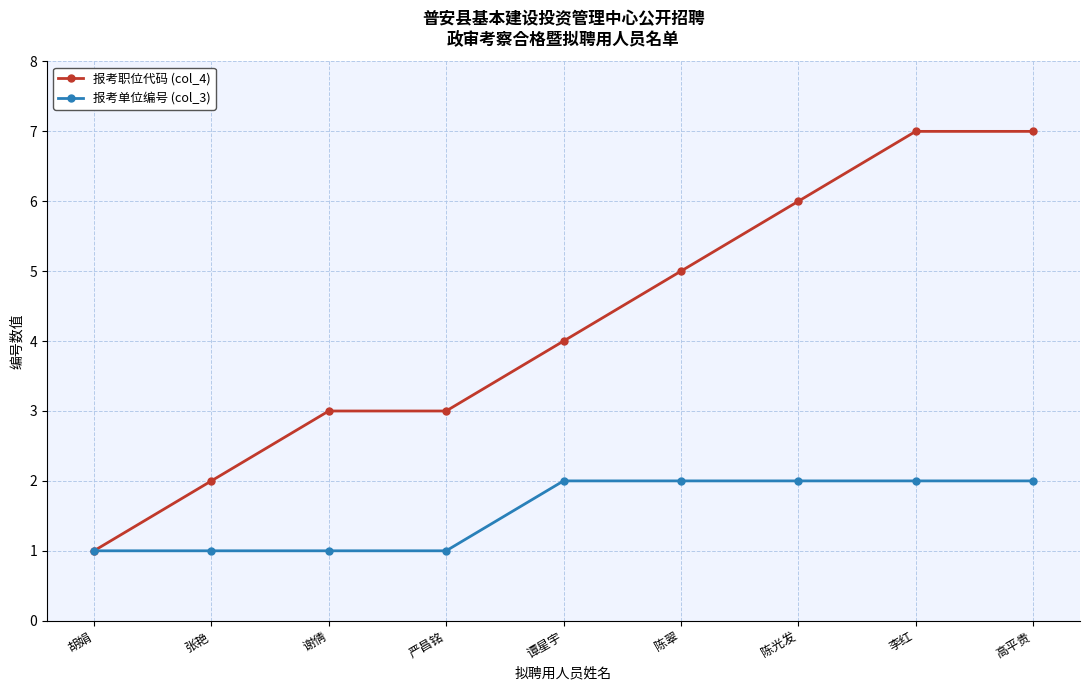

Reading left to right, list all the values displayed in this chart.

报考职位代码 (col_4): 胡娟=1	张艳=2	谢倩=3	严昌铭=3	谭星宇=4	陈翠=5	陈光发=6	李红=7	高平贵=7
报考单位编号 (col_3): 胡娟=1	张艳=1	谢倩=1	严昌铭=1	谭星宇=2	陈翠=2	陈光发=2	李红=2	高平贵=2